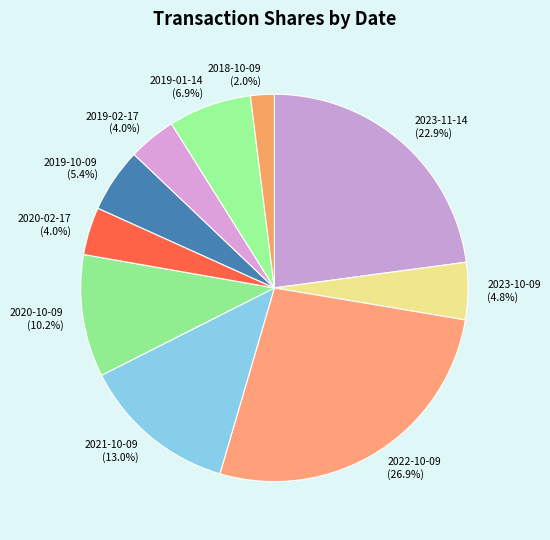

What is the ratio of the value at 2023-11-14 (22.9%) to the value at 2022-10-09 (26.9%)?

0.9